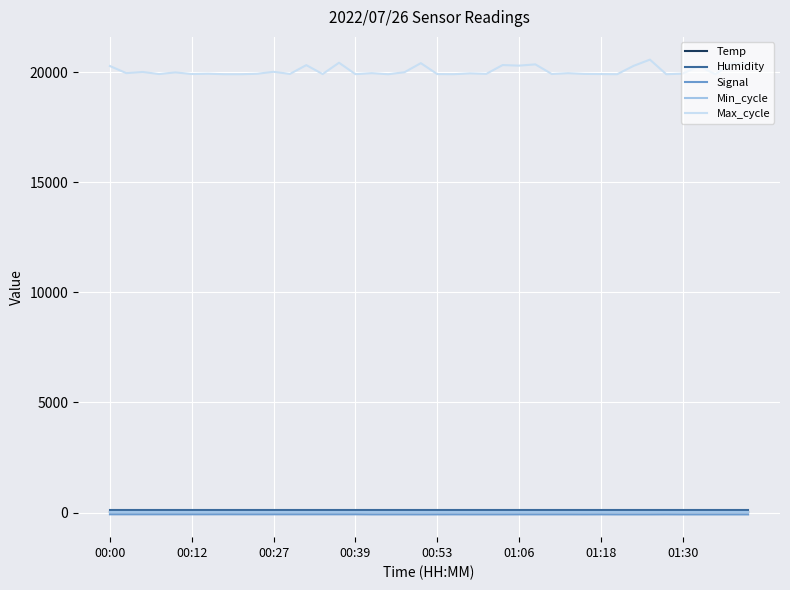

How many lines are shown in the chart?

5